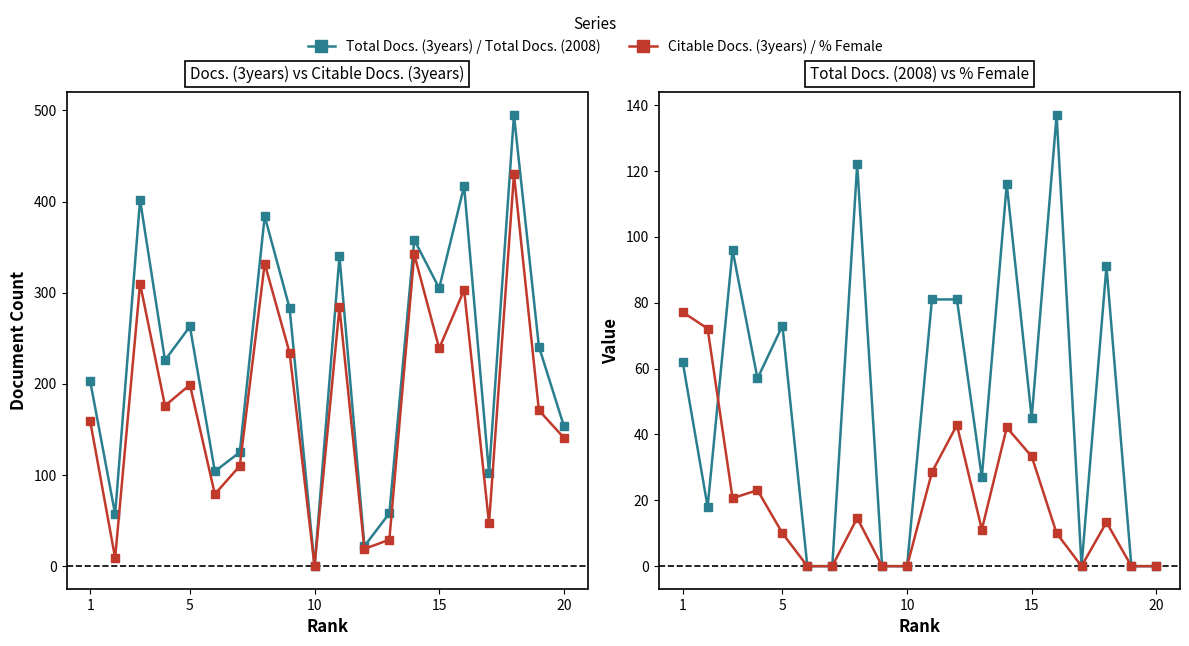

After their last crossing, which series has the higher values: Total Docs. (2008) or Citable Docs. (3years)?

Citable Docs. (3years)